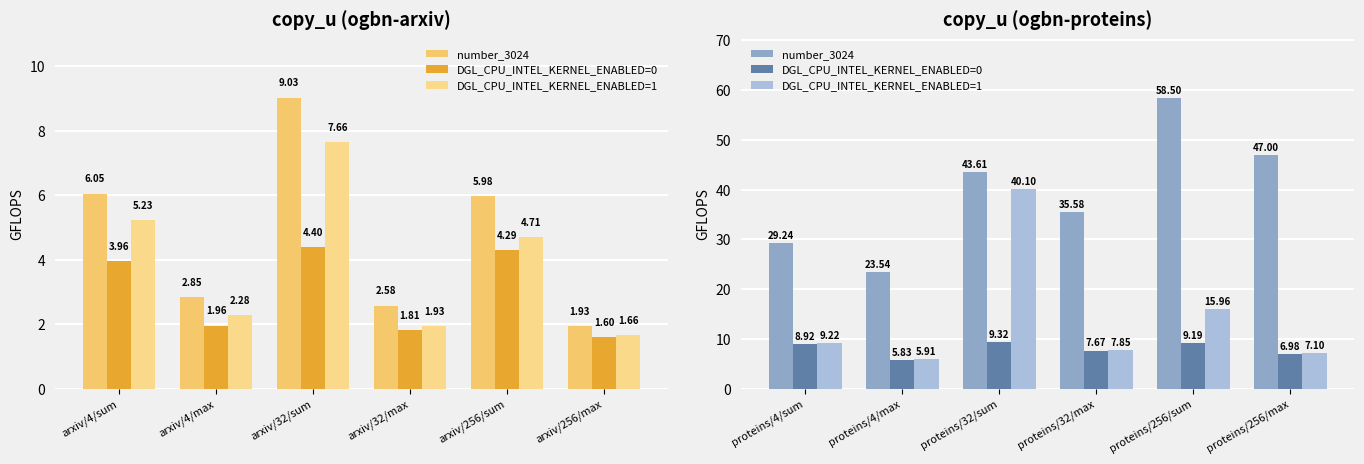

How many groups of bars are there?

6